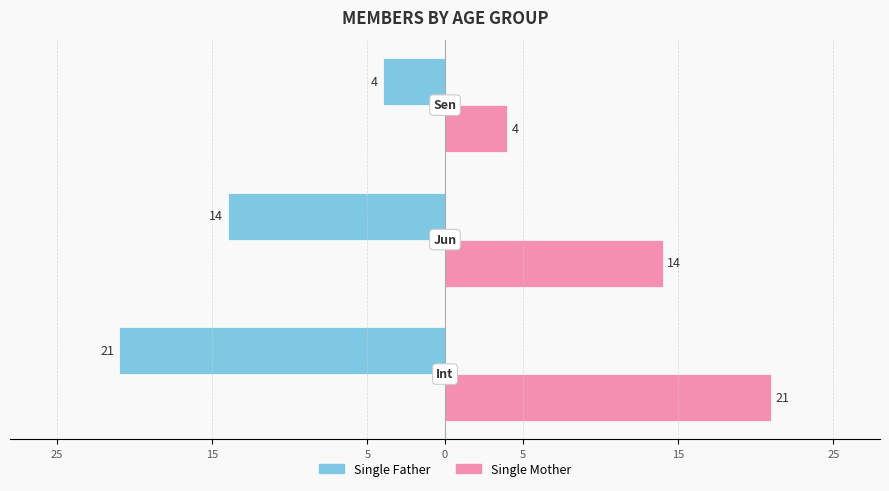

What are all the series names shown in the legend?

Single Father, Single Mother